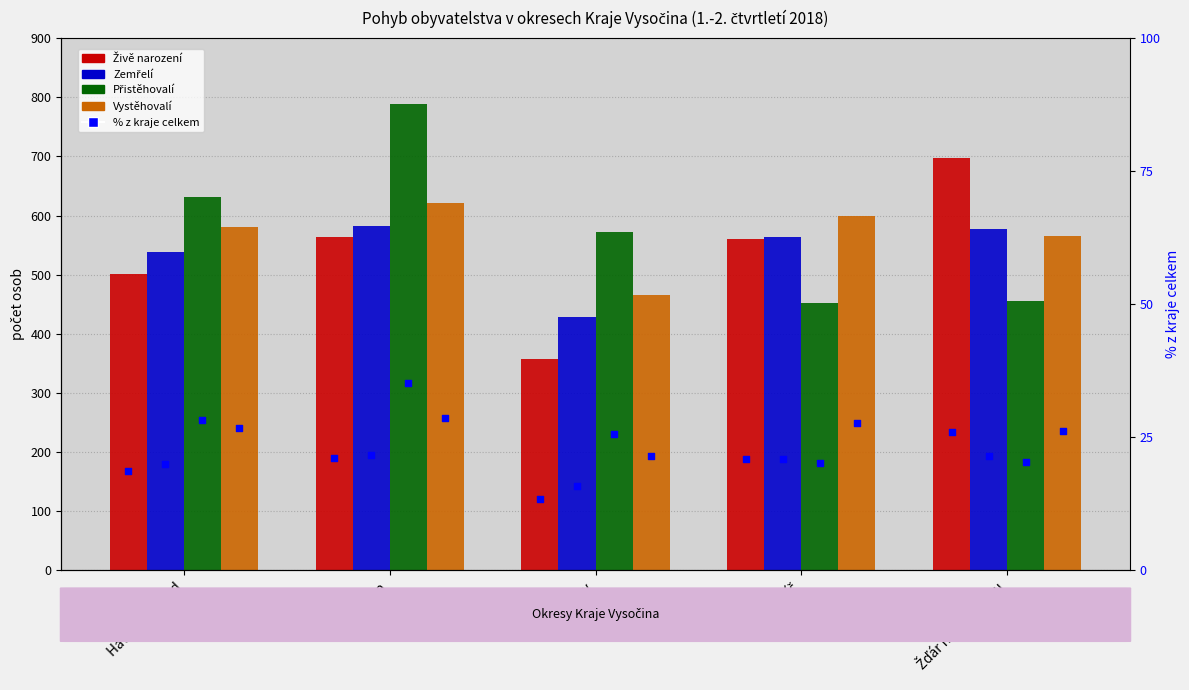

At how many categories does at least one series exceed 209?

5